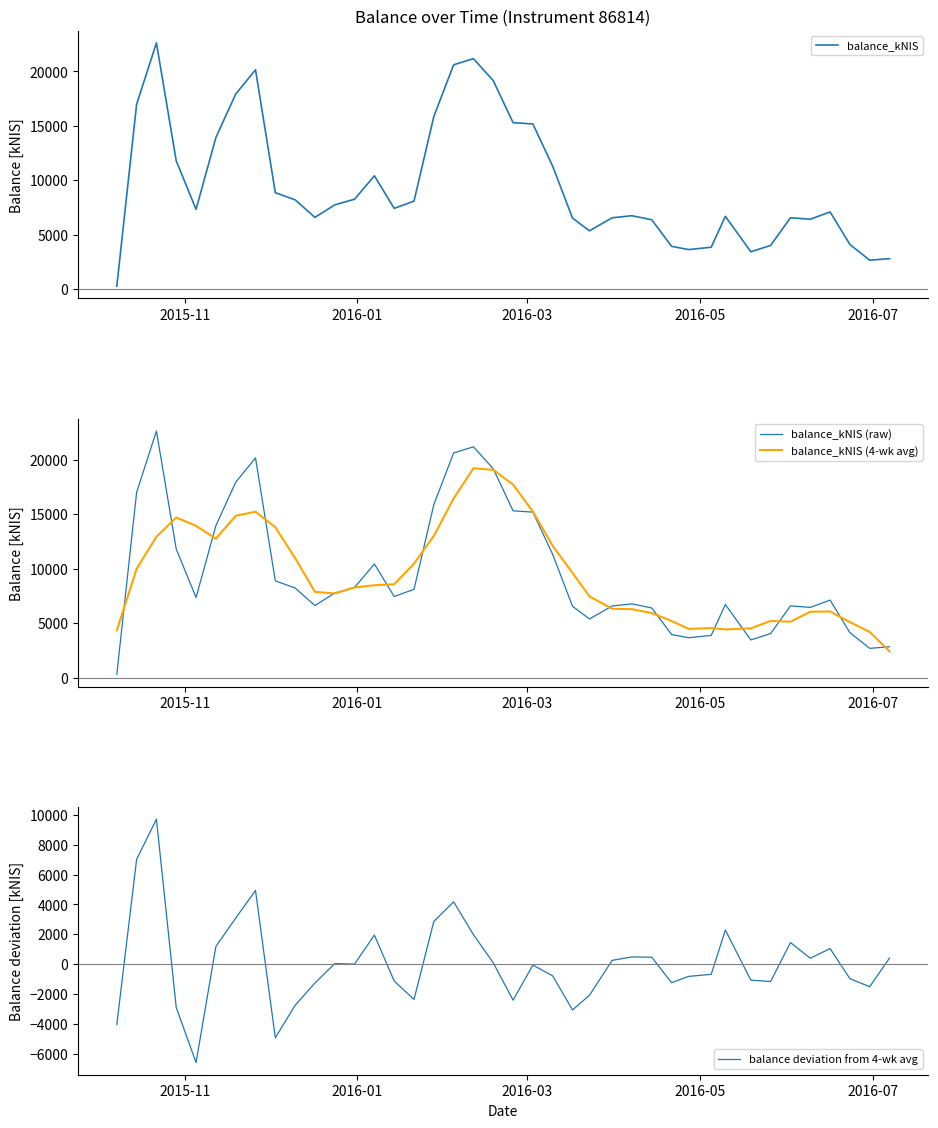

What is the maximum value for balance_kNIS (raw)?

22615.8